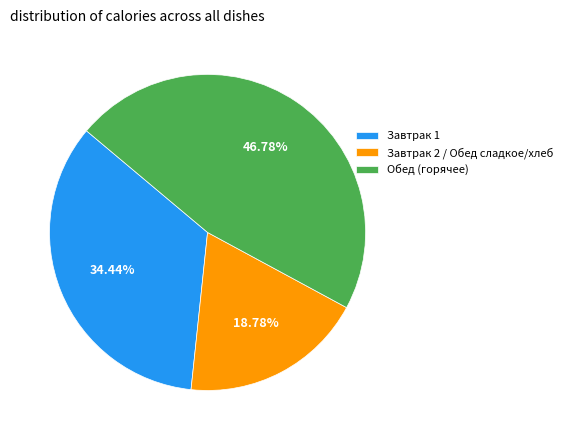

Is the sum of Завтрак 1 and Обед (горячее) greater than half?

Yes